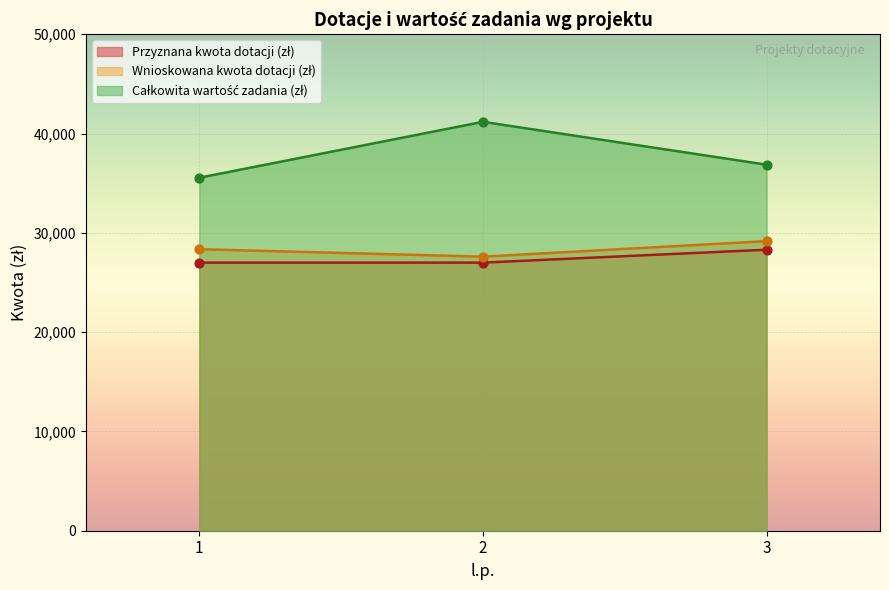

Which series has the widest spread of Y values?

Całkowita wartość zadania (zł)